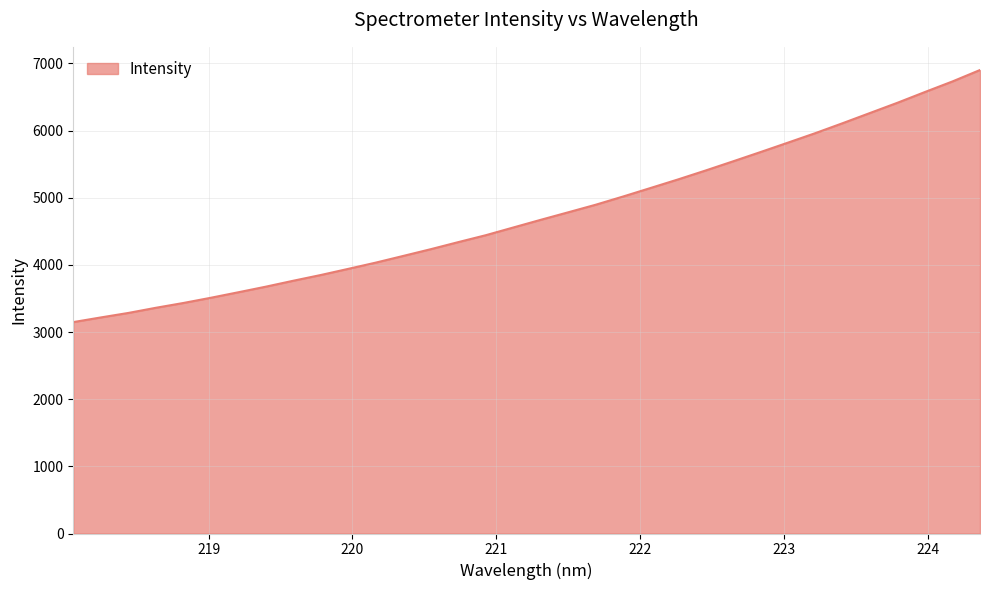

What is the difference between the maximum and minimum values?

3753.9